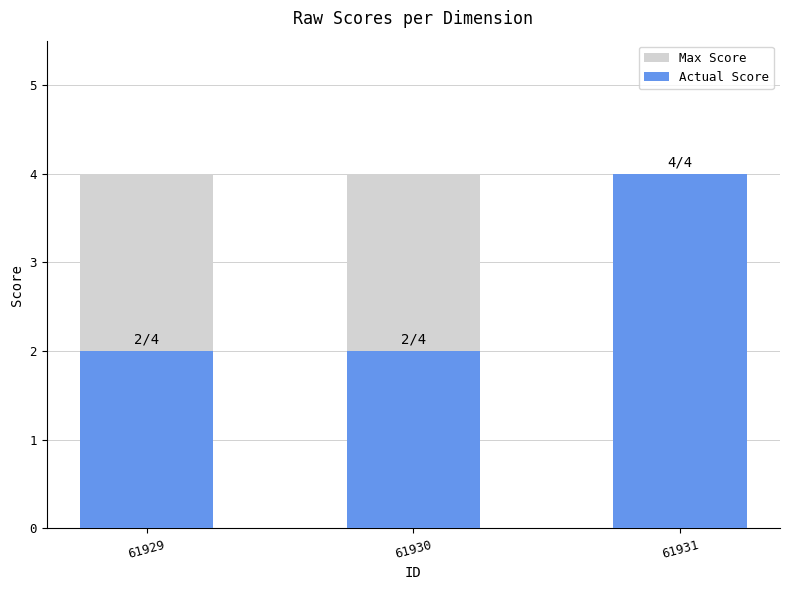

Does the chart contain any negative values?

No